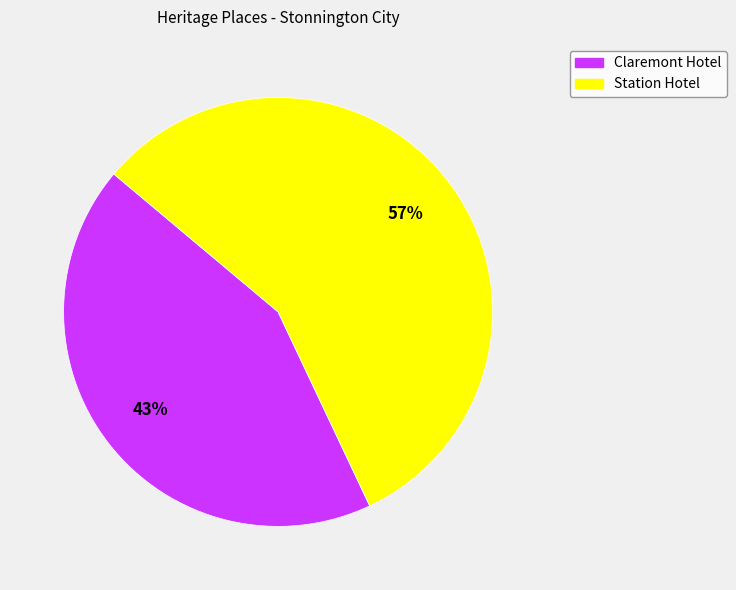

To the nearest percent, what is the combined percentage of Station Hotel and Claremont Hotel?

100%